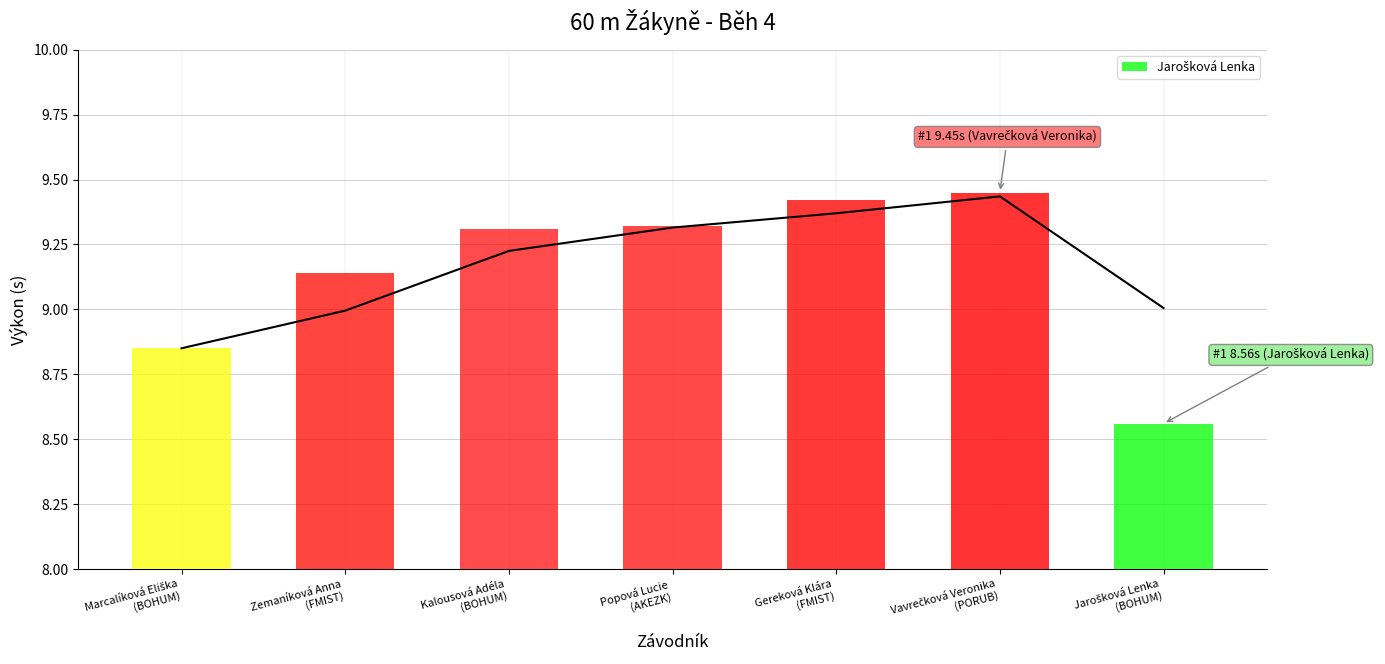

How many data points are less than 9?

2